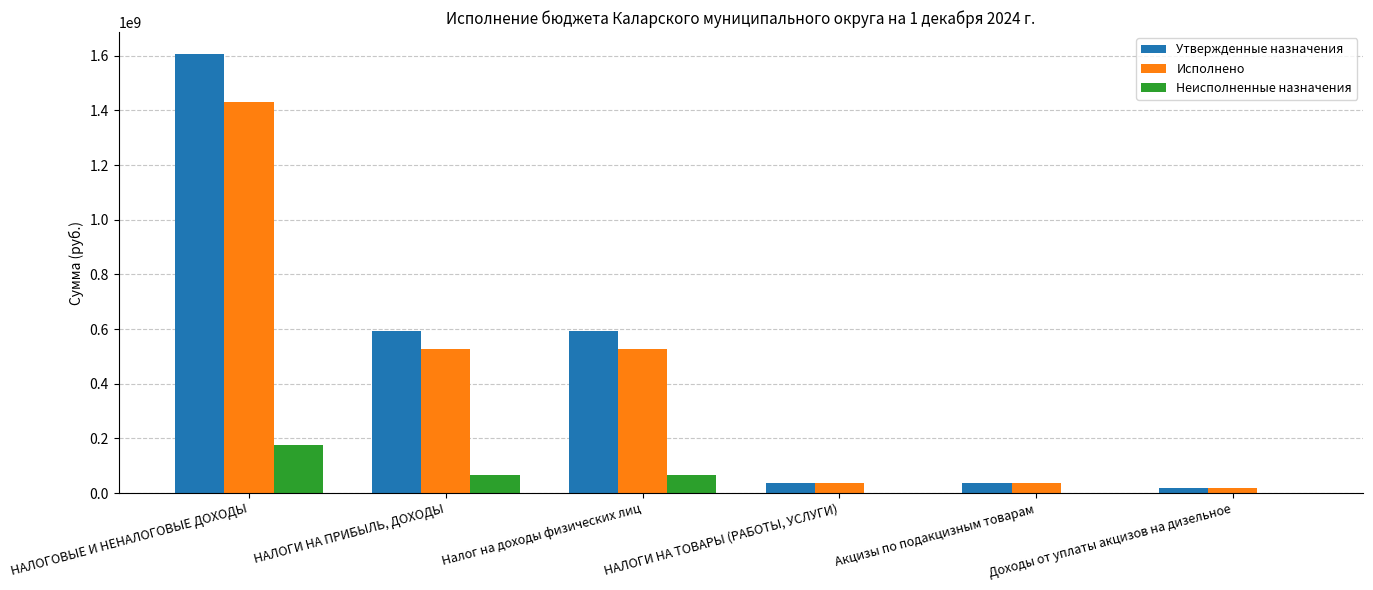

At which label does Исполнено reach its peak?

НАЛОГОВЫЕ И НЕНАЛОГОВЫЕ ДОХОДЫ